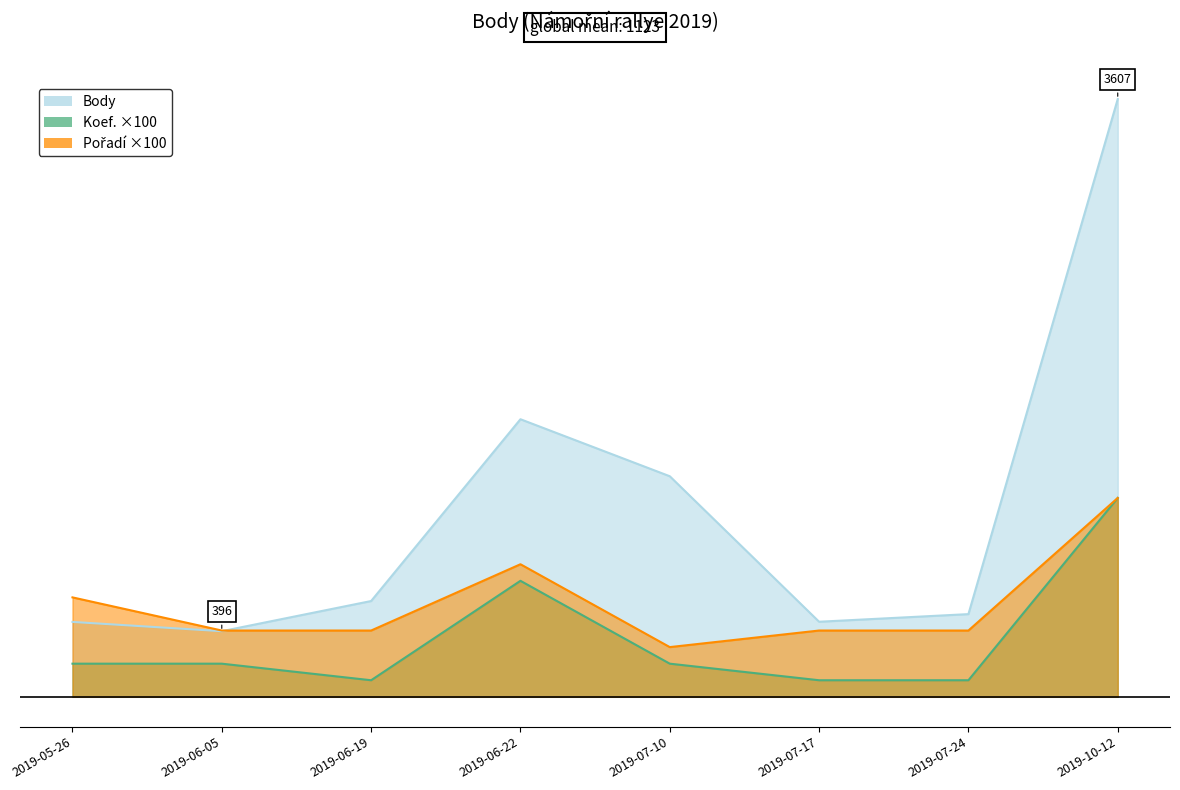

What is the value of the Pořadí point at the 2nd from the left?

400